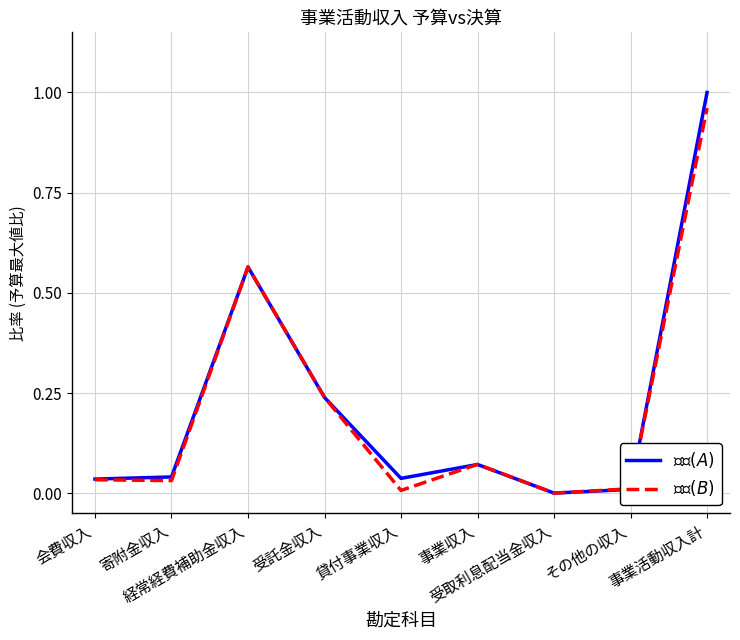

Is the value of $決算(B)$ at 貸付事業収入 greater than the value of $予算(A)$ at 受託金収入?

No